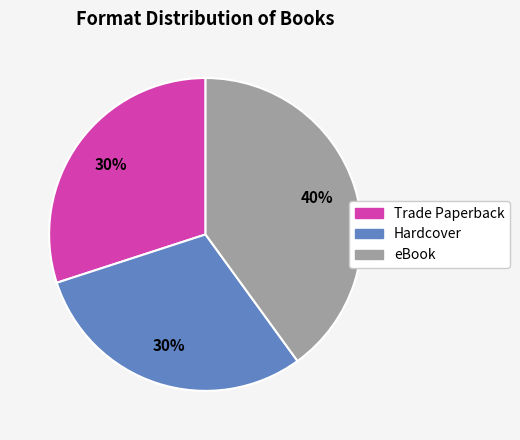

Which slice is the largest?

eBook